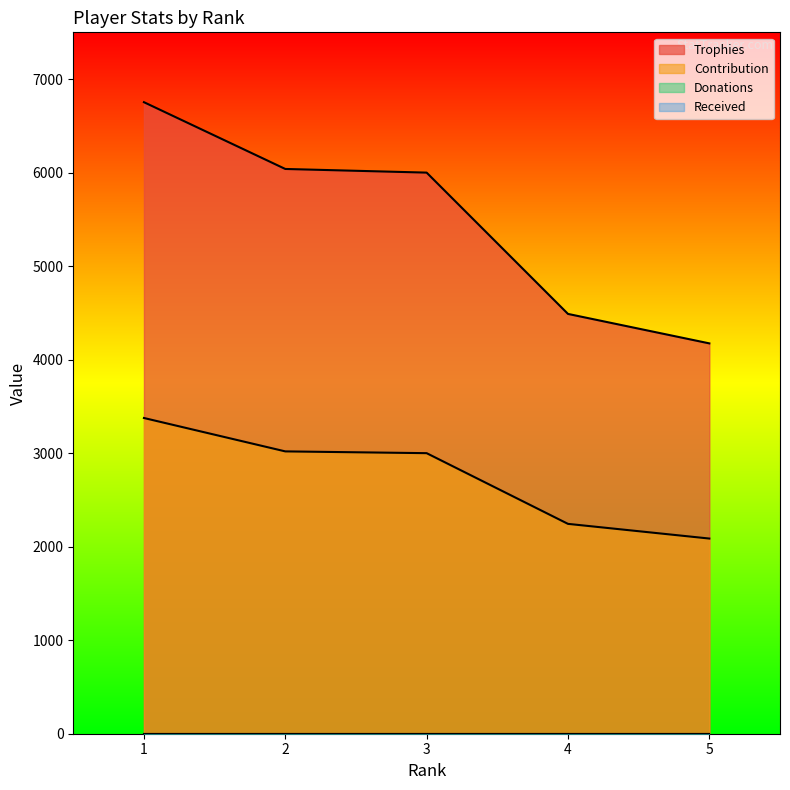

The value of Contribution at 2 is 4072. True or false?

False